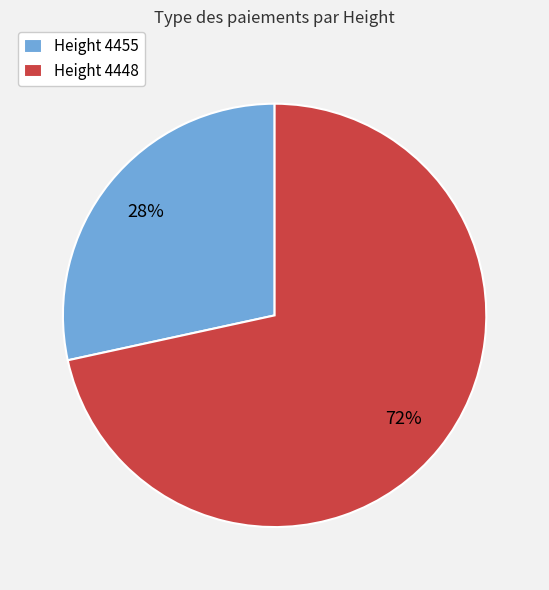

What percentage is the Height 4455 slice, to the nearest percent?

28%